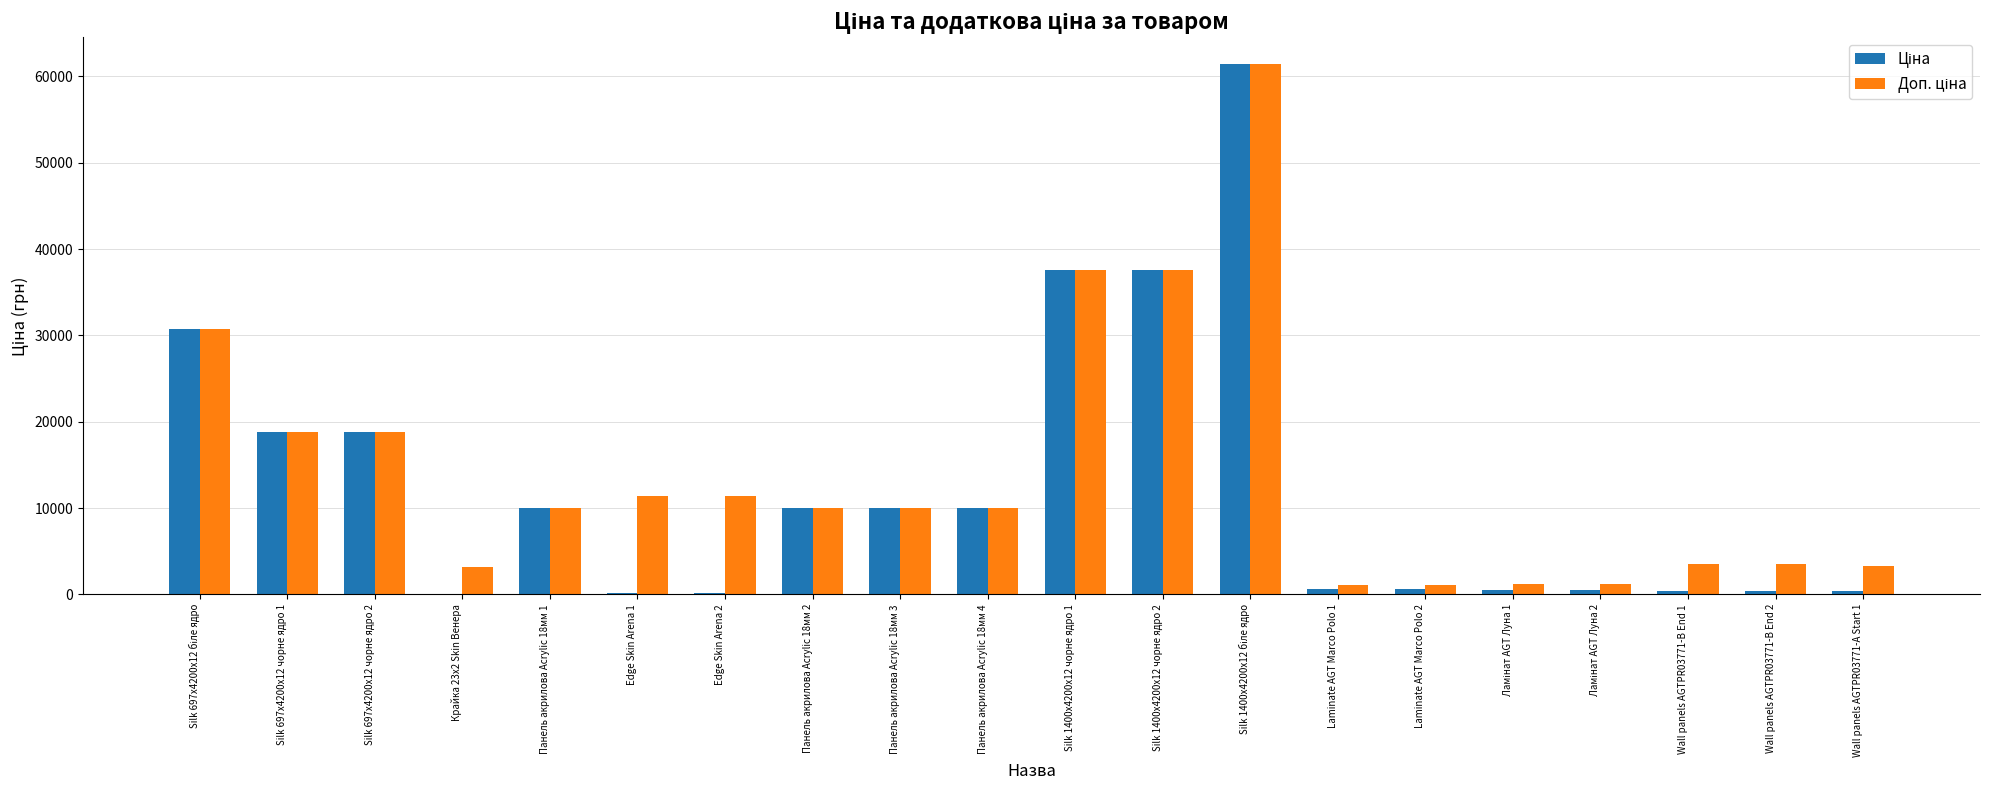

What is the total value across all series at Панель акрилова Acrylic 18мм 2?

19950.0